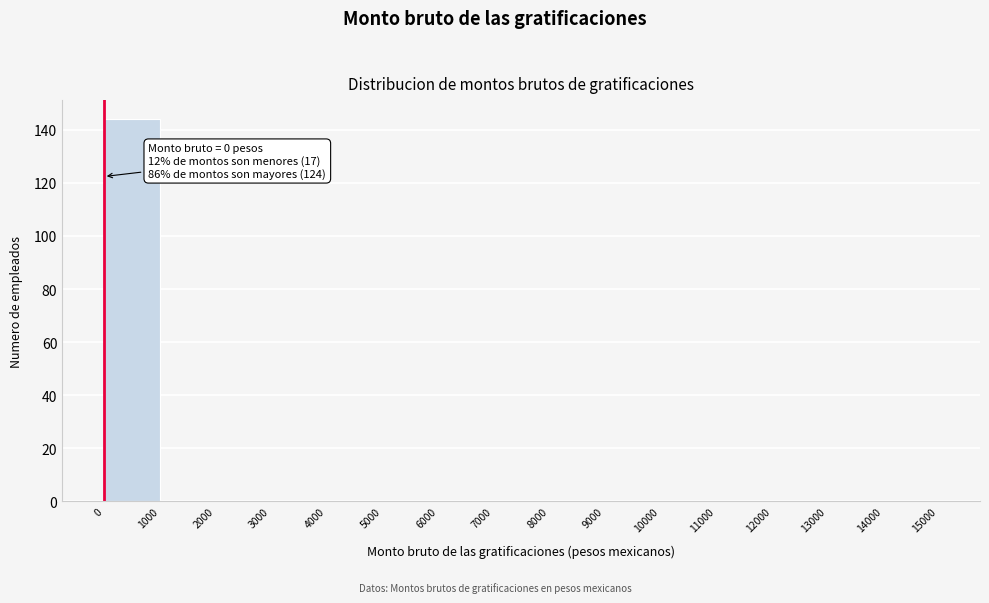

Which range on the x-axis has the tallest bar?

0 to 1000